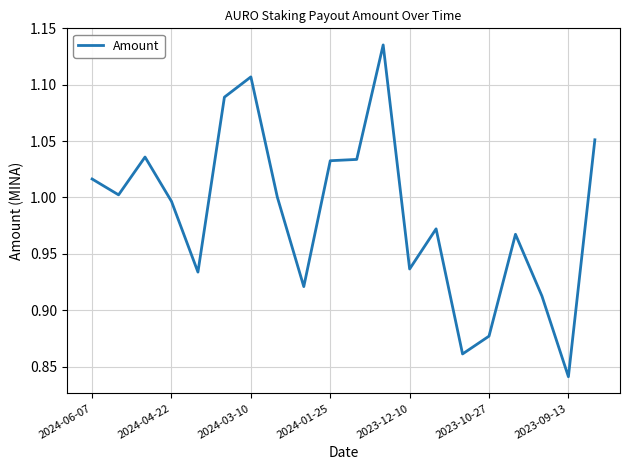

How many lines are shown in the chart?

1